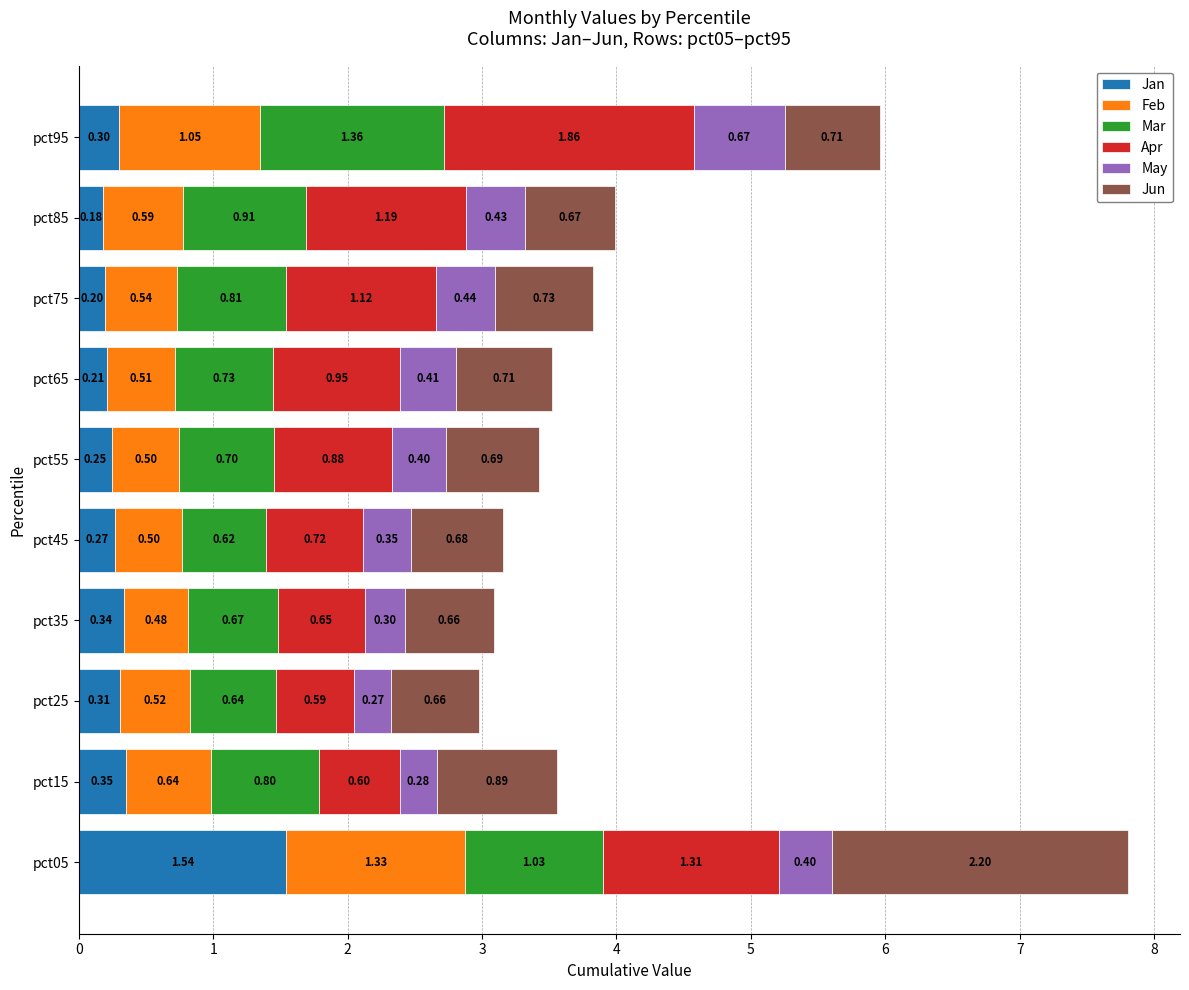

At which category is the sum across all series the highest?

pct05